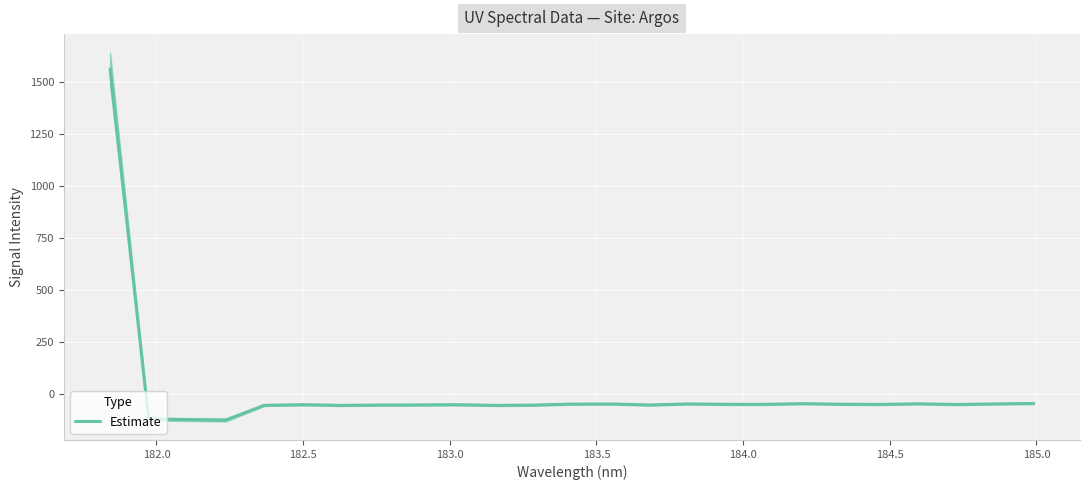

How many positive values are there?

1